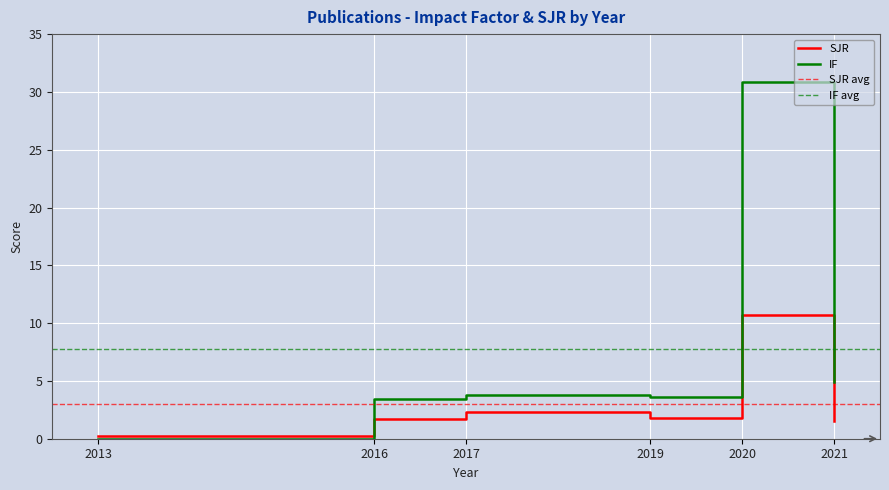

Rank the series at 2017 from highest to lowest value.

IF, SJR